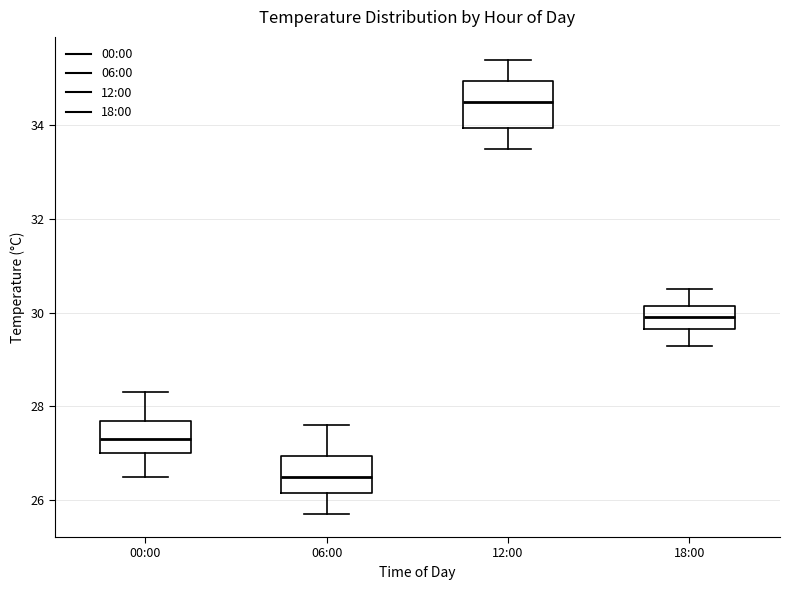

Reading left to right, transcribe this box plot: for each box, give where its median line is, the range the box spans, and where its two whiskers end, as read against the y-axis. The values are not printed on the chart, so give them approximately, as read against the axis.

00:00: median 27.4, box 27.0 to 27.8, whiskers 26.6 to 28.4
06:00: median 26.6, box 26.2 to 27.0, whiskers 25.8 to 27.6
12:00: median 34.6, box 34.0 to 35.0, whiskers 33.6 to 35.4
18:00: median 30.0, box 29.6 to 30.2, whiskers 29.4 to 30.6